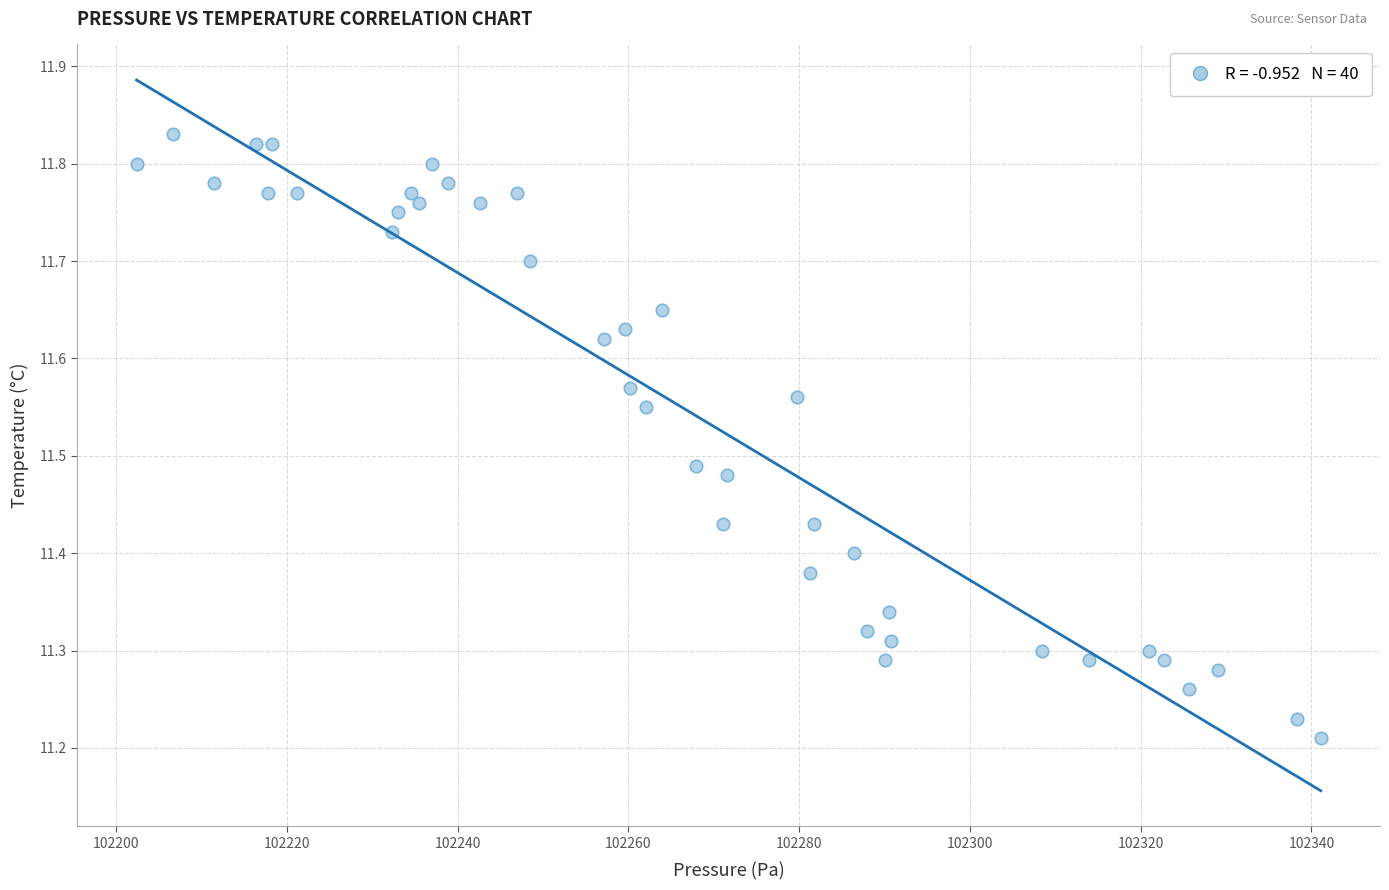

What is the range of X values (max minus min)?

138.7